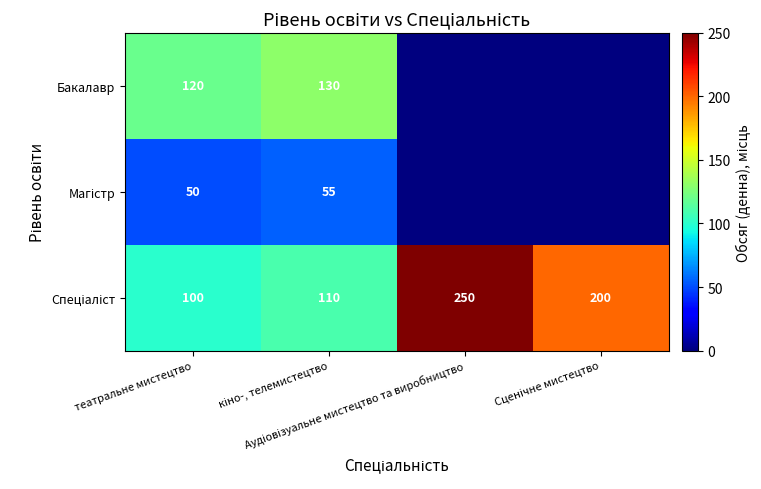

How many series are shown in this chart?

3